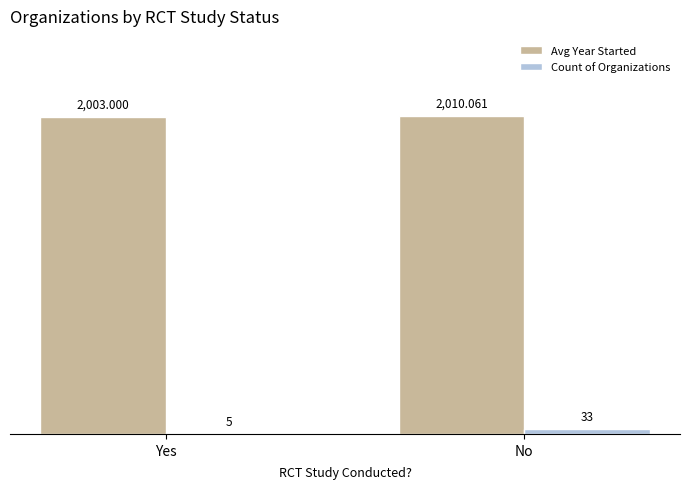

Which series changed the most between Yes and No?

Count of Organizations